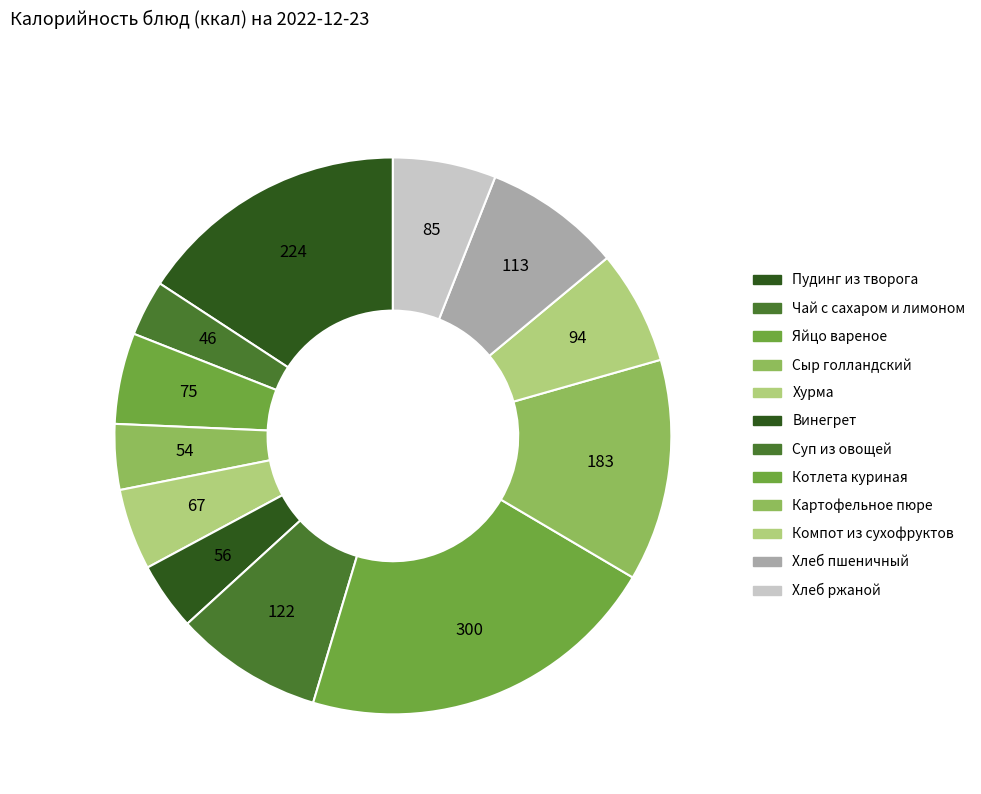

What percentage do Хлеб ржаной and Чай с сахаром и лимоном together represent?

9.2%